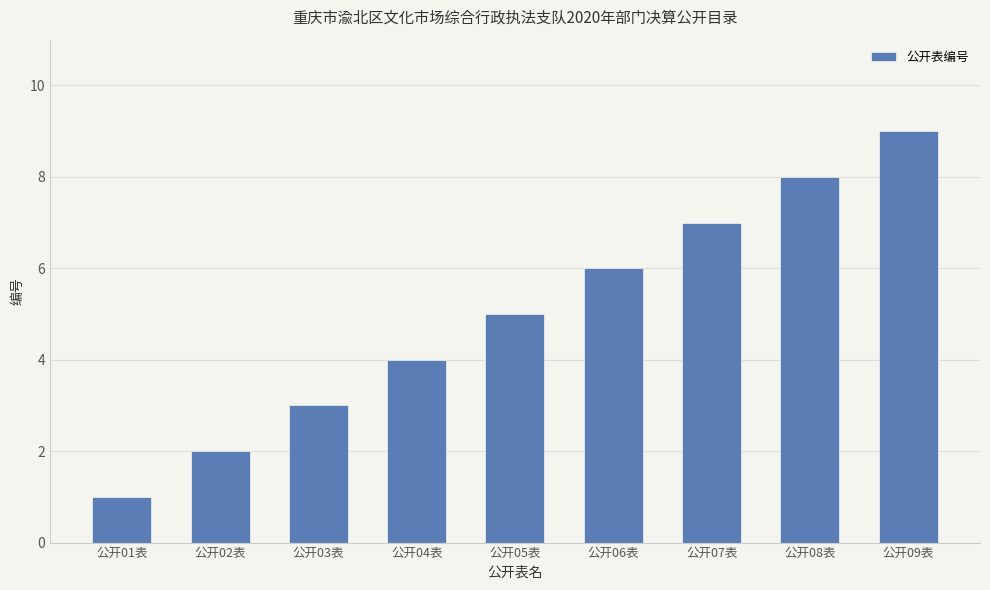

Reading left to right, extract all data points from this chart.

公开01表=1	公开02表=2	公开03表=3	公开04表=4	公开05表=5	公开06表=6	公开07表=7	公开08表=8	公开09表=9